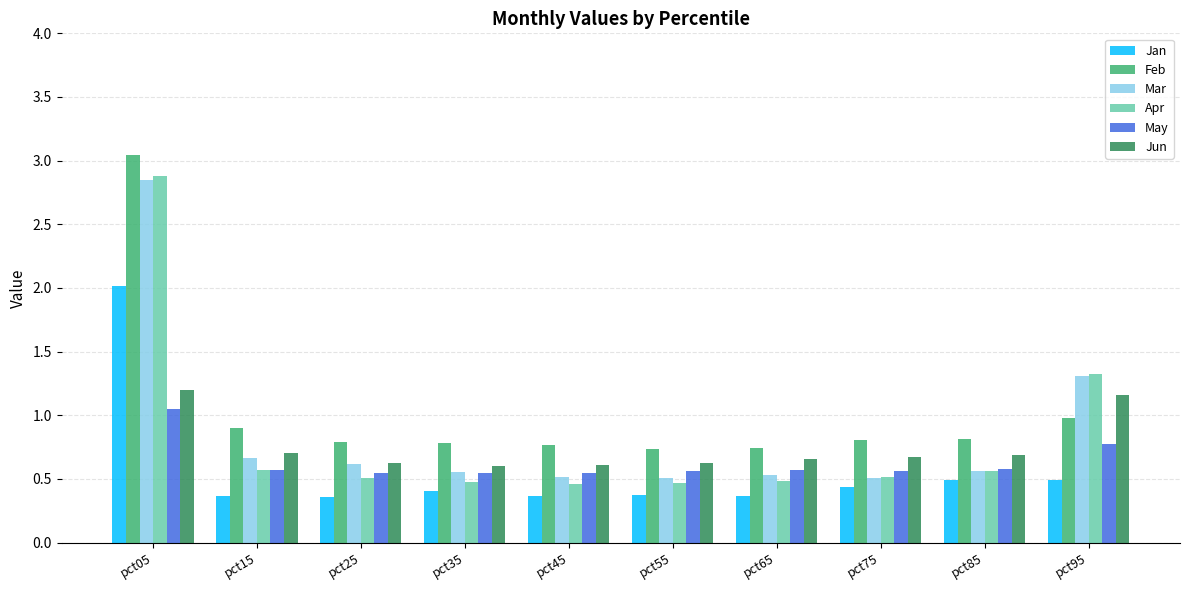

Which category has the highest value across all series?

pct05